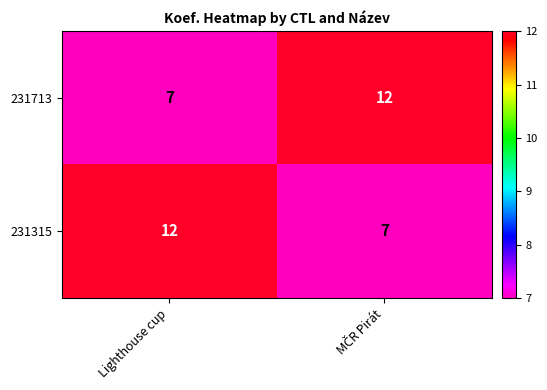

The value of 231713 at Lighthouse cup is 7. True or false?

True